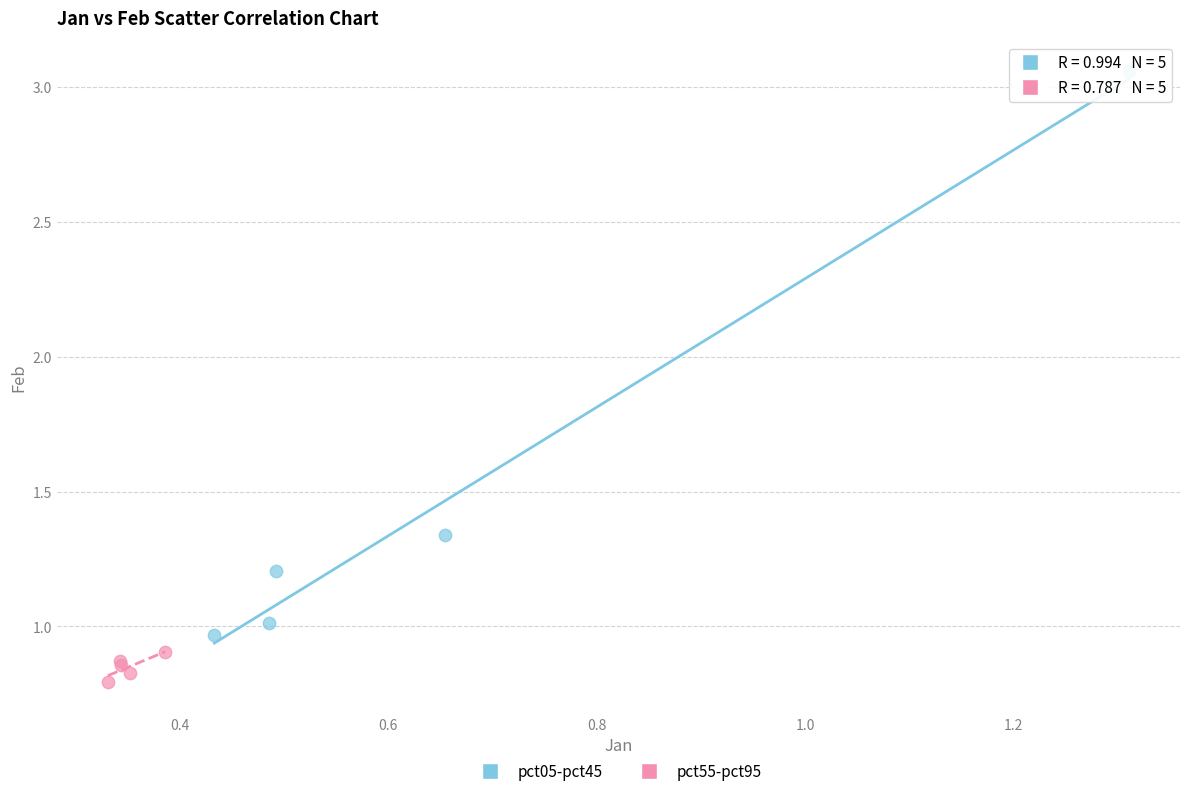

Which series has the largest Y range (max minus min)?

pct05-pct45